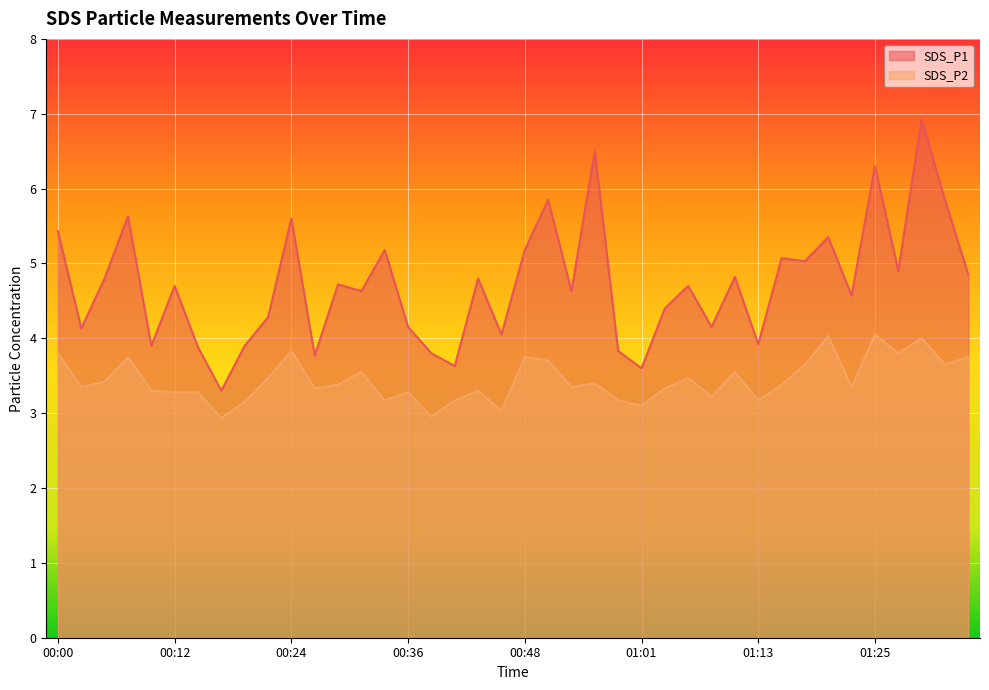

At which category does the chart reach its minimum across all series?

00:17